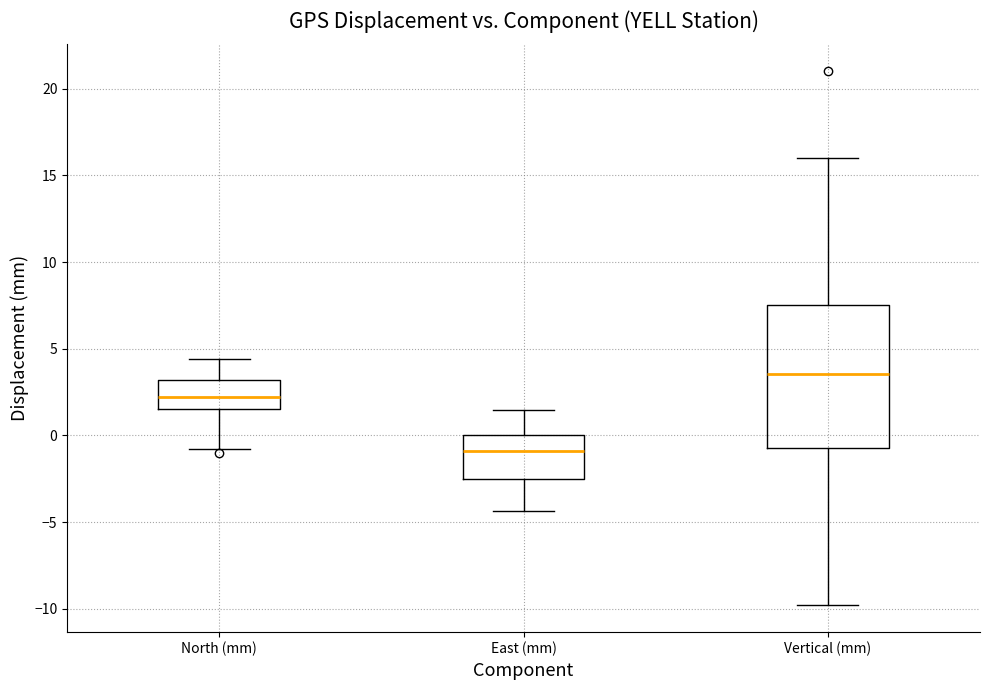

Reading left to right, transcribe this box plot: for each box, give where its median line is, the range the box spans, and where its two whiskers end, as read against the y-axis. The values are not printed on the chart, so give them approximately, as read against the axis.

North (mm): median 2.0, box 1.5 to 3.0, whiskers -1.0 to 4.5
East (mm): median -1.0, box -2.5 to 0.0, whiskers -4.5 to 1.5
Vertical (mm): median 3.5, box -0.5 to 7.5, whiskers -10.0 to 16.0